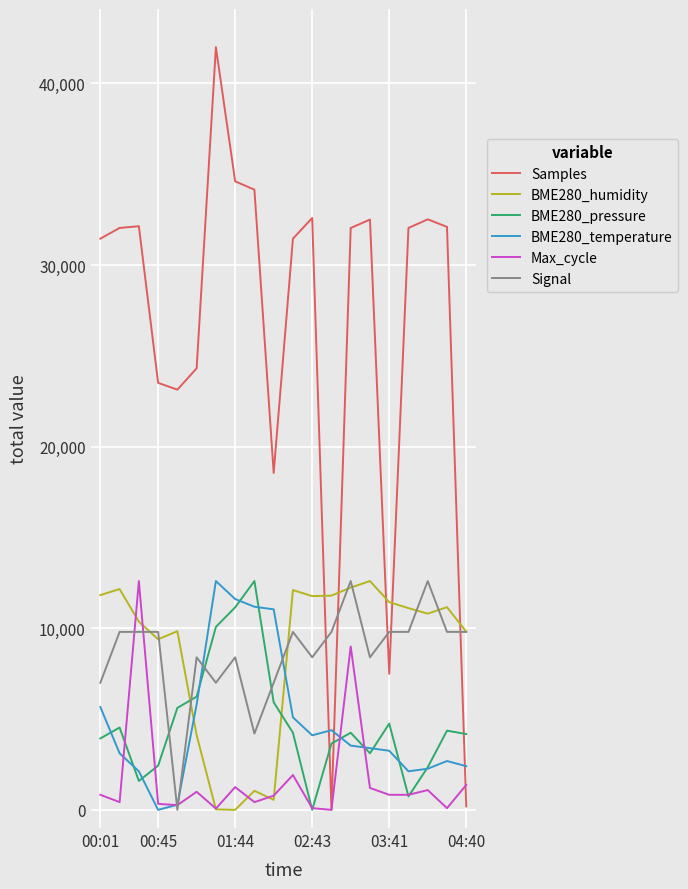

What is the average value of the BME280_humidity series?

8708.1